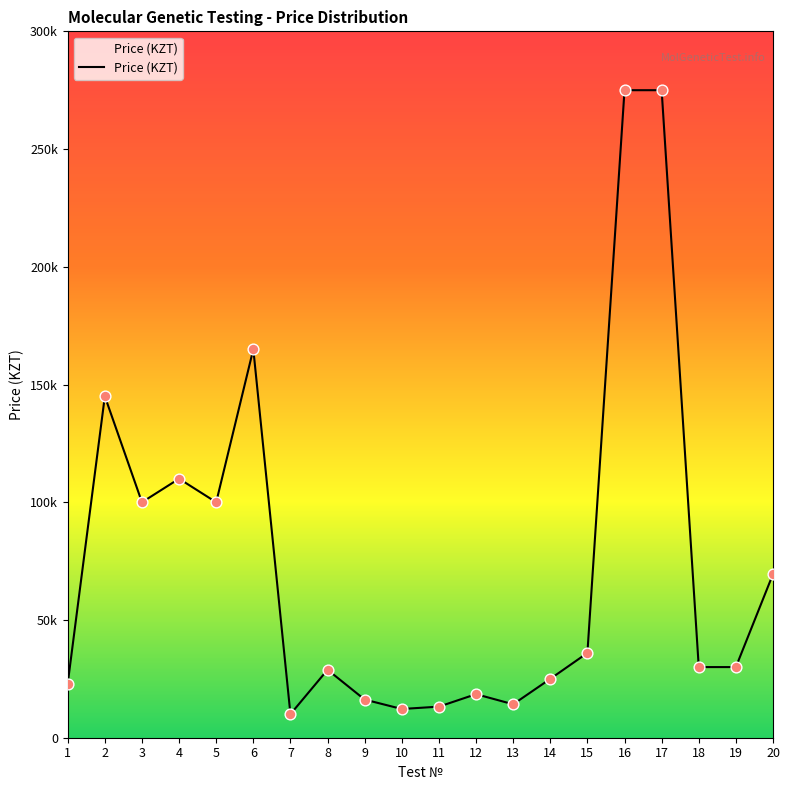

What is the ratio of the value at 8 to the value at 6?

0.2